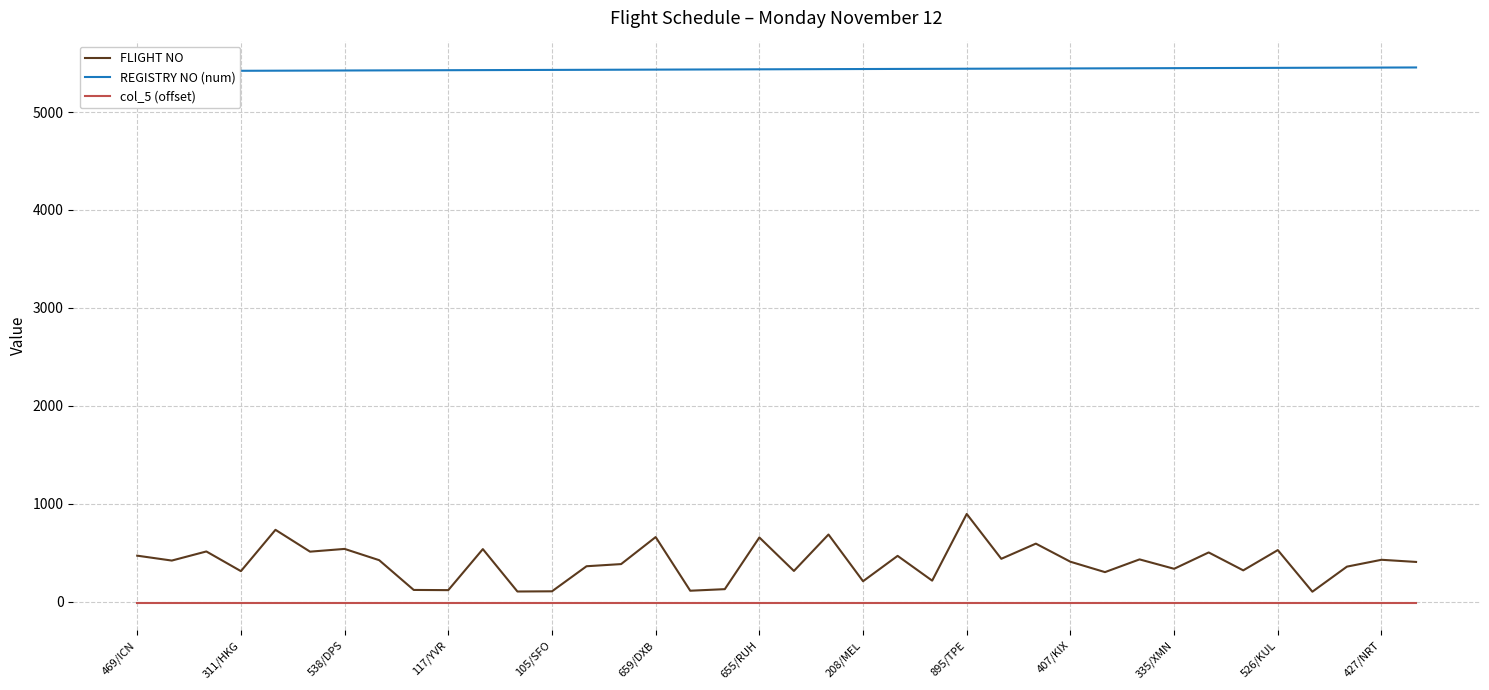

Reading left to right, transcribe all the data shown in this chart.

FLIGHT NO: 469	419	512	311	733	510	538	423	119	117	536	103	105	361	383	659	111	127	655	313	685	208	467	214	895	437	592	407	301	431	335	502	319	526	101	357	427	405
REGISTRY NO (num): 5418	5419	5420	5421	5422	5423	5424	5425	5426	5427	5428	5429	5430	5431	5432	5433	5434	5435	5436	5437	5438	5439	5440	5441	5442	5443	5444	5445	5446	5447	5448	5449	5450	5451	5452	5453	5454	5455
col_5 (offset): -18	-18	-18	-18	-18	-18	-18	-18	-18	-18	-18	-18	-18	-18	-18	-18	-18	-18	-18	-18	-18	-18	-18	-18	-18	-18	-18	-18	-18	-18	-18	-18	-18	-18	-18	-18	-18	-18